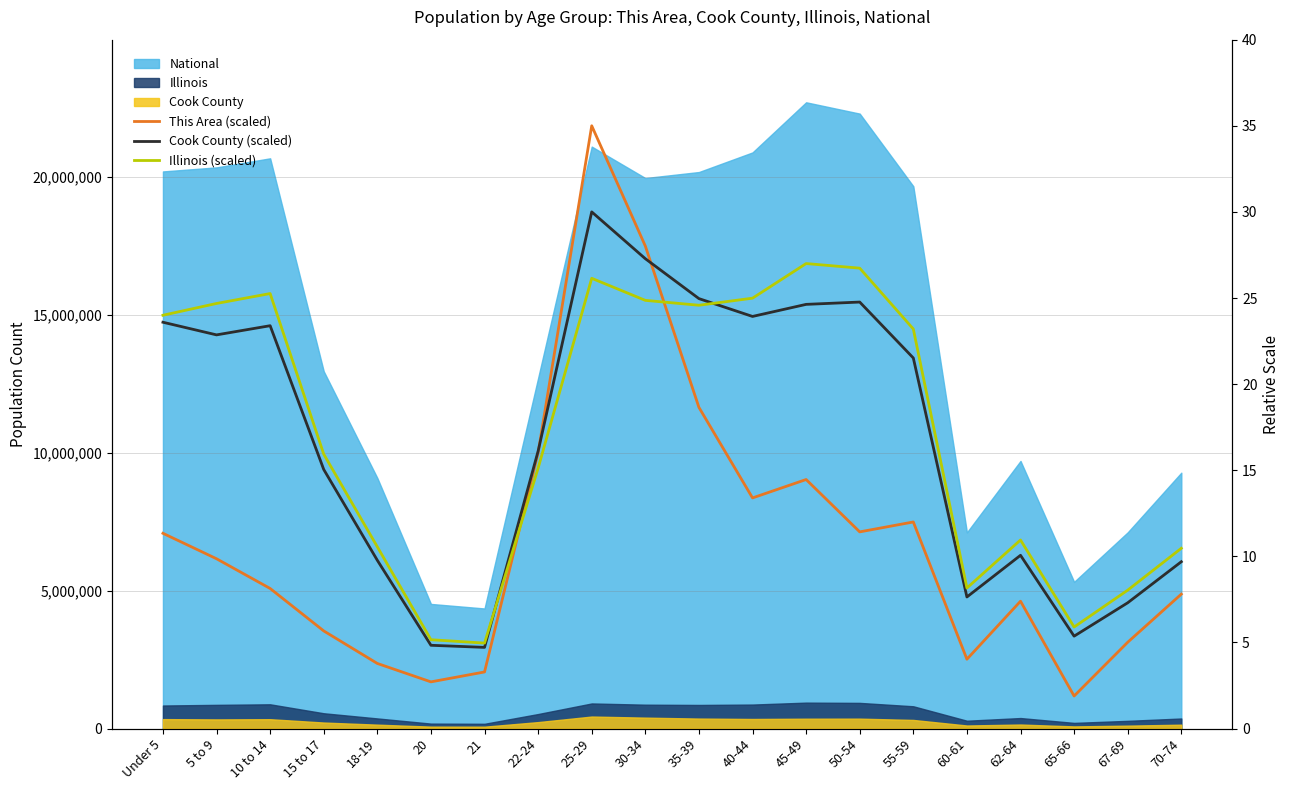

Reading left to right, list all the values displayed in this chart.

This Area (scaled): 11.3	9.9	8.1	5.7	3.8	2.7	3.3	16.0	35.0	28.0	18.7	13.4	14.5	11.4	12.0	4.0	7.4	1.9	5.0	7.8
Cook County (scaled): 23.6	22.9	23.4	15.0	9.8	4.8	4.7	16.1	30.0	27.3	25.0	23.9	24.6	24.8	21.5	7.6	10.1	5.4	7.3	9.7
Illinois (scaled): 24.0	24.7	25.3	15.9	10.6	5.2	5.0	15.1	26.1	24.9	24.6	25.0	27.0	26.7	23.2	8.2	10.9	5.9	8.0	10.5